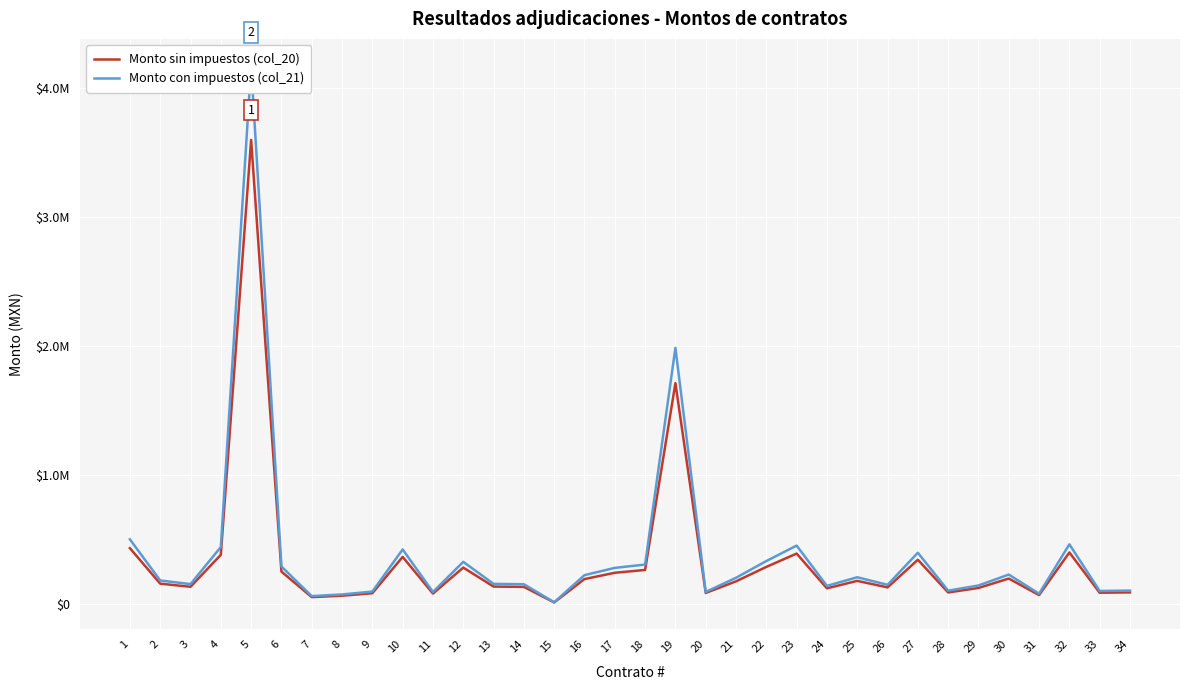

Reading left to right, list all the values displayed in this chart.

Monto sin impuestos (col_20): 429858.0	154319.0	130094.3	378248.7	3600000.0	247950.0	49889.9	60802.2	80155.3	362069.0	77586.2	279120.0	131719.0	129270.0	8680.0	190050.0	238846.0	260858.7	1711567.0	82241.4	172413.8	284482.8	387931.0	118150.0	176000.0	125420.9	340000.0	86206.5	120862.1	193965.5	65715.5	396551.7	84000.0	86560.0
Monto con impuestos (col_21): 498635.3	179010.0	150909.4	438768.5	4176000.0	287622.0	57872.2	70530.6	92980.1	420000.0	90000.0	323779.2	152794.0	149953.0	10068.8	220458.0	277061.4	302596.1	1985417.8	90000.0	200000.0	330000.0	450000.0	137054.0	204160.0	145488.2	394400.0	99999.5	140200.0	225000.0	76230.0	460000.0	97440.0	100409.6